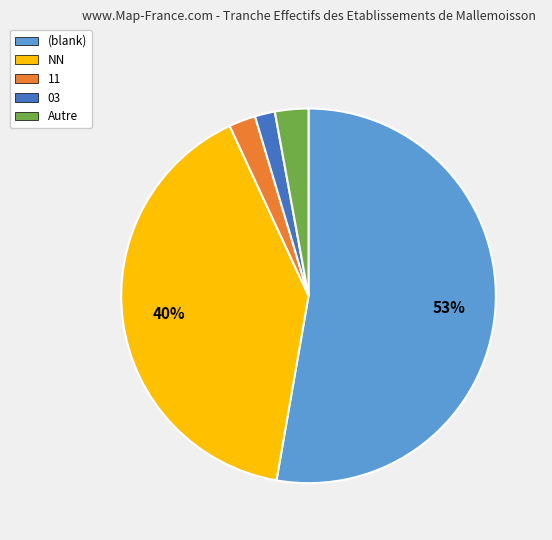

How many segments does this pie chart have?

5